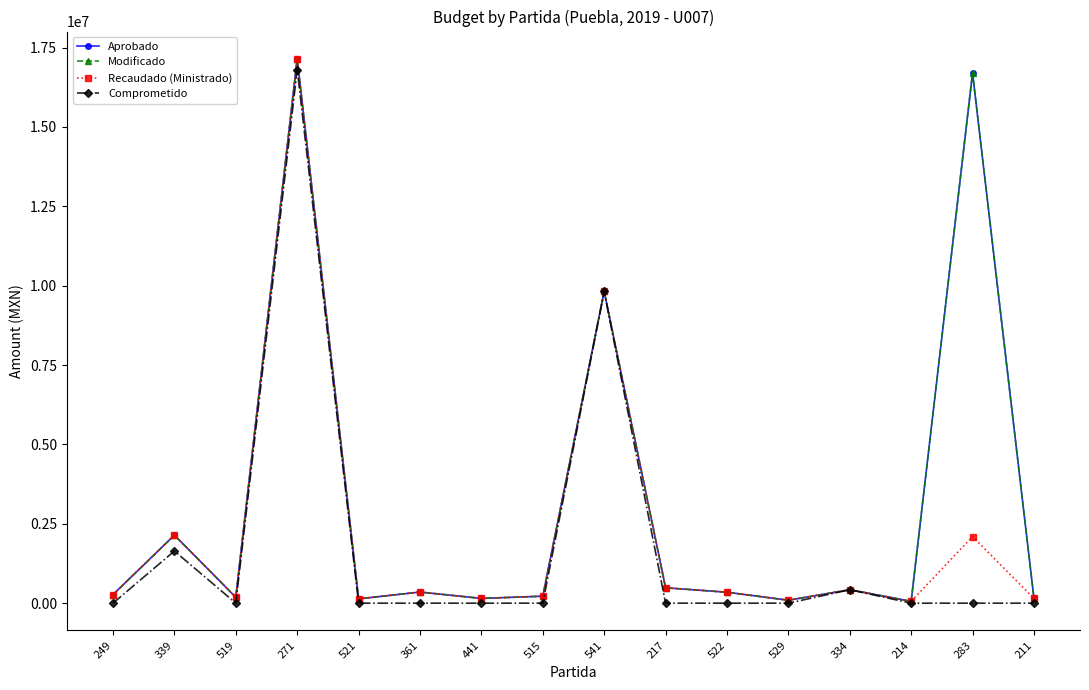

Is the value of Comprometido at 271 greater than the value of Recaudado (Ministrado) at 529?

Yes